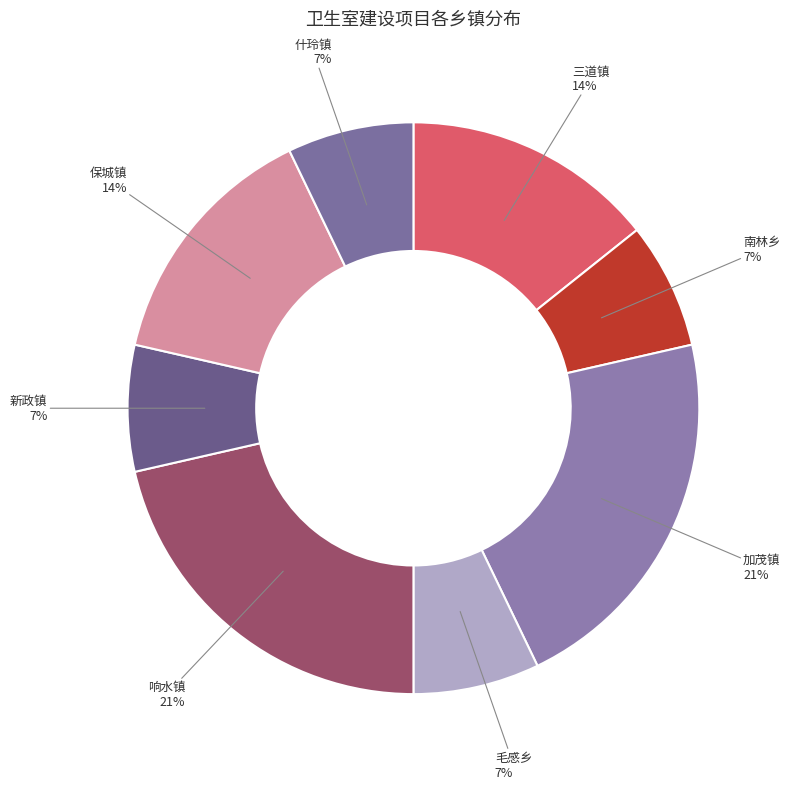

How many segments does this pie chart have?

8